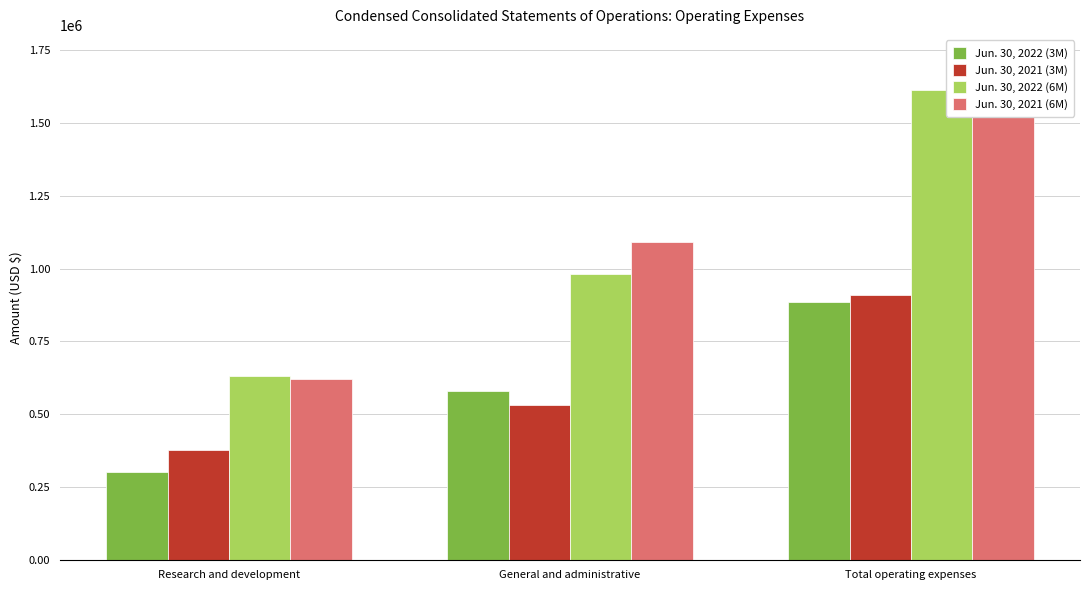

What is the spread (max minus min) of values at General and administrative?

558300